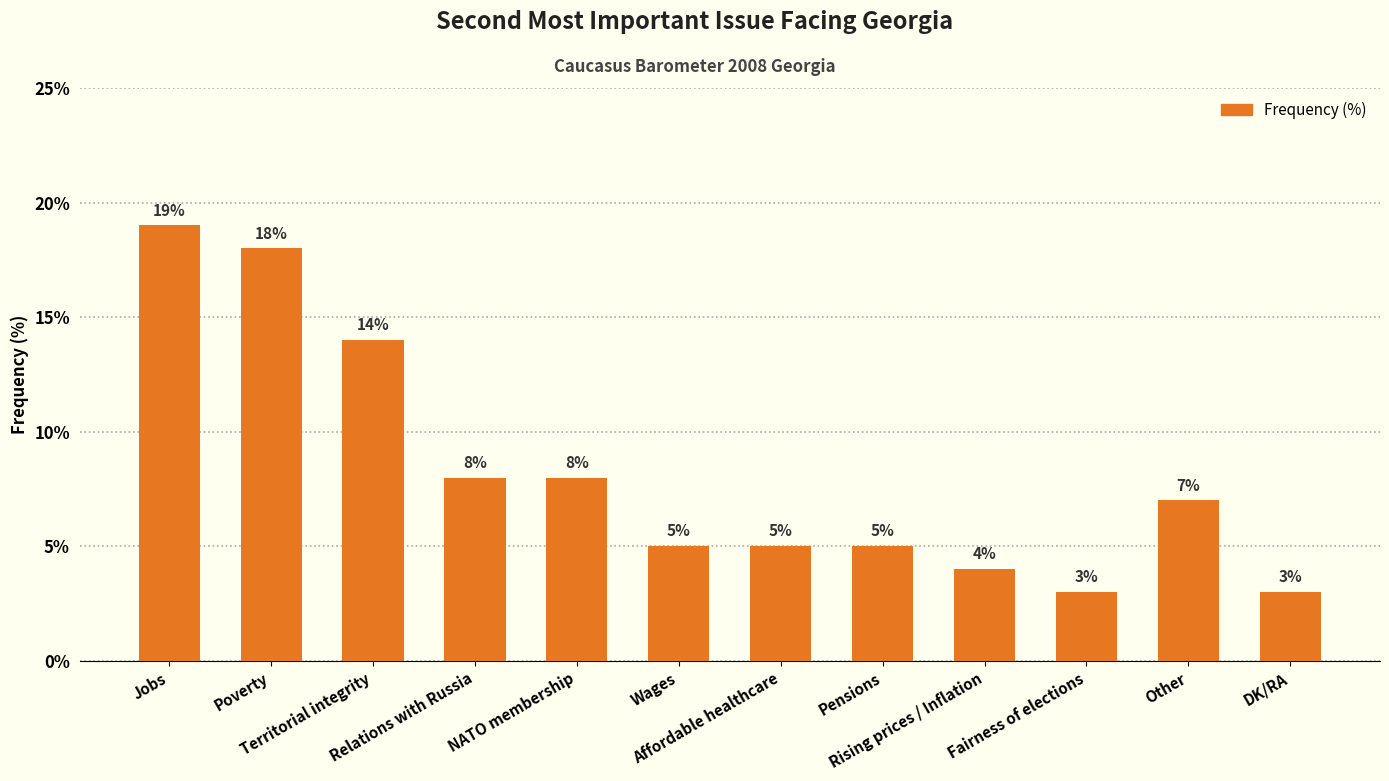

What is the difference between the values at DK/RA and Rising prices / Inflation?

1